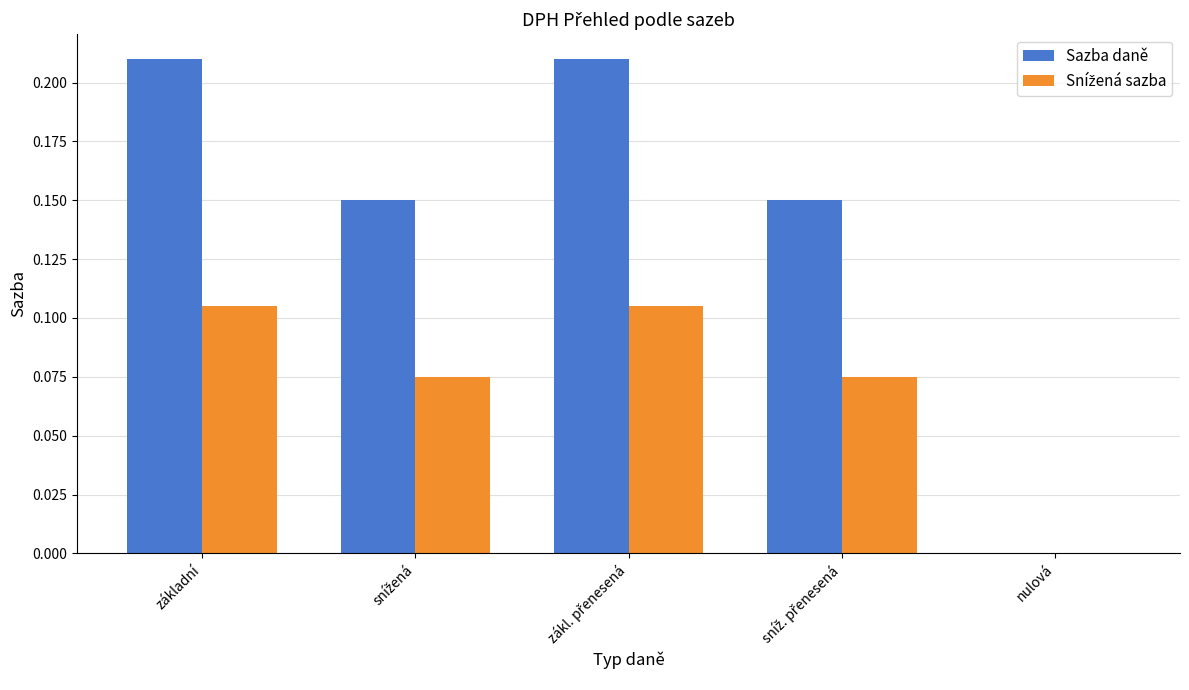

The value of Sazba daně at nulová is 0.0. True or false?

True